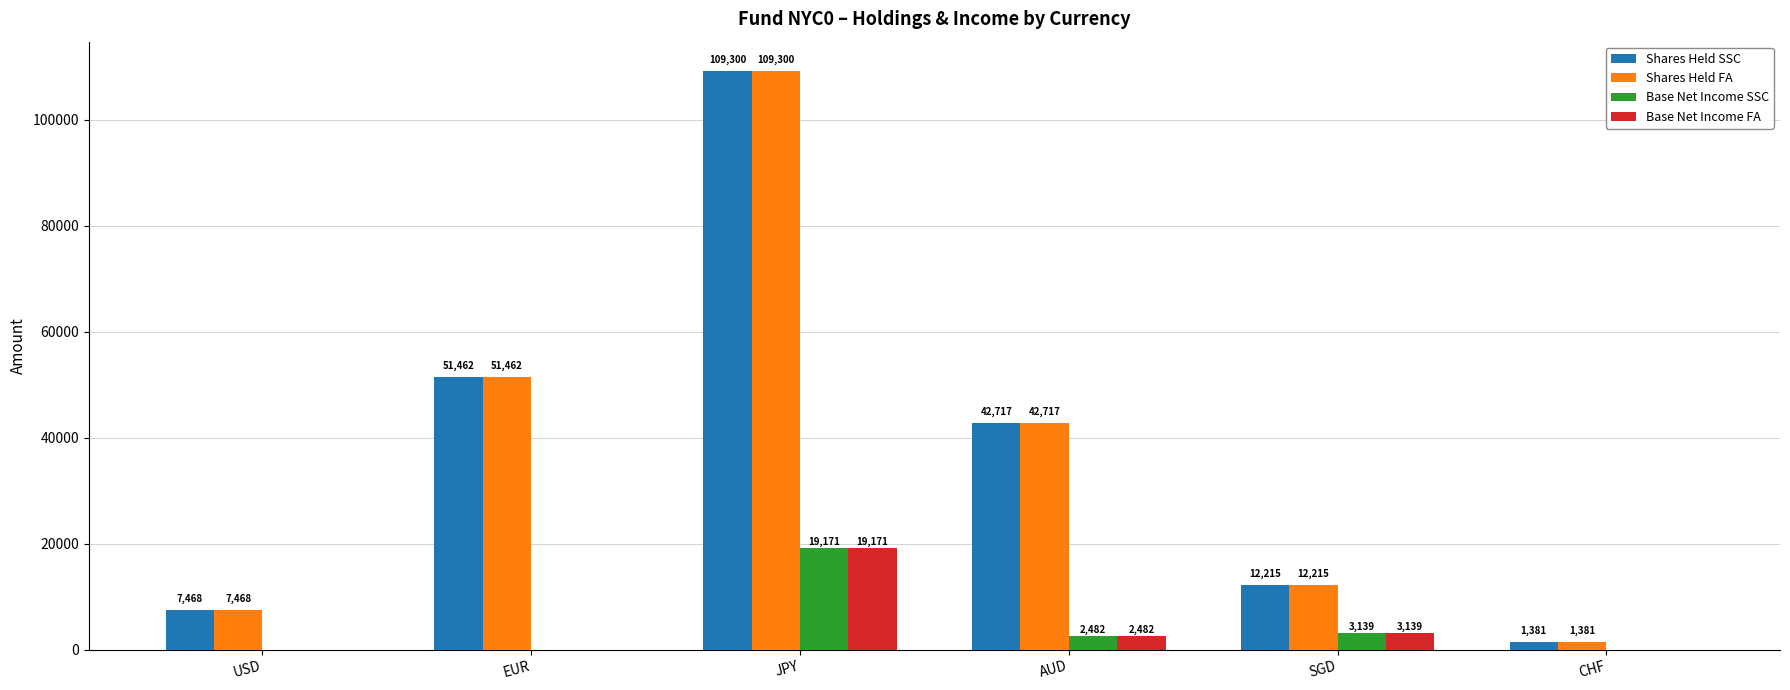

Is the value of Shares Held FA at CHF greater than the value of Base Net Income FA at AUD?

No